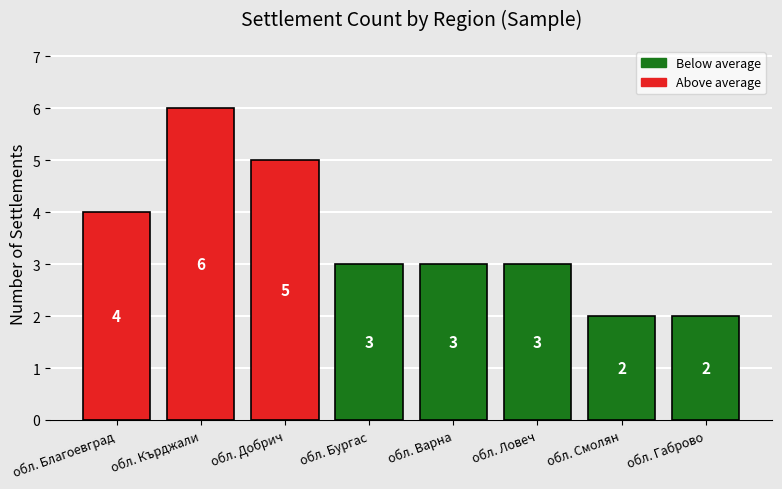

Reading right to left, what are all the values shown in this chart?

2	2	3	3	3	5	6	4